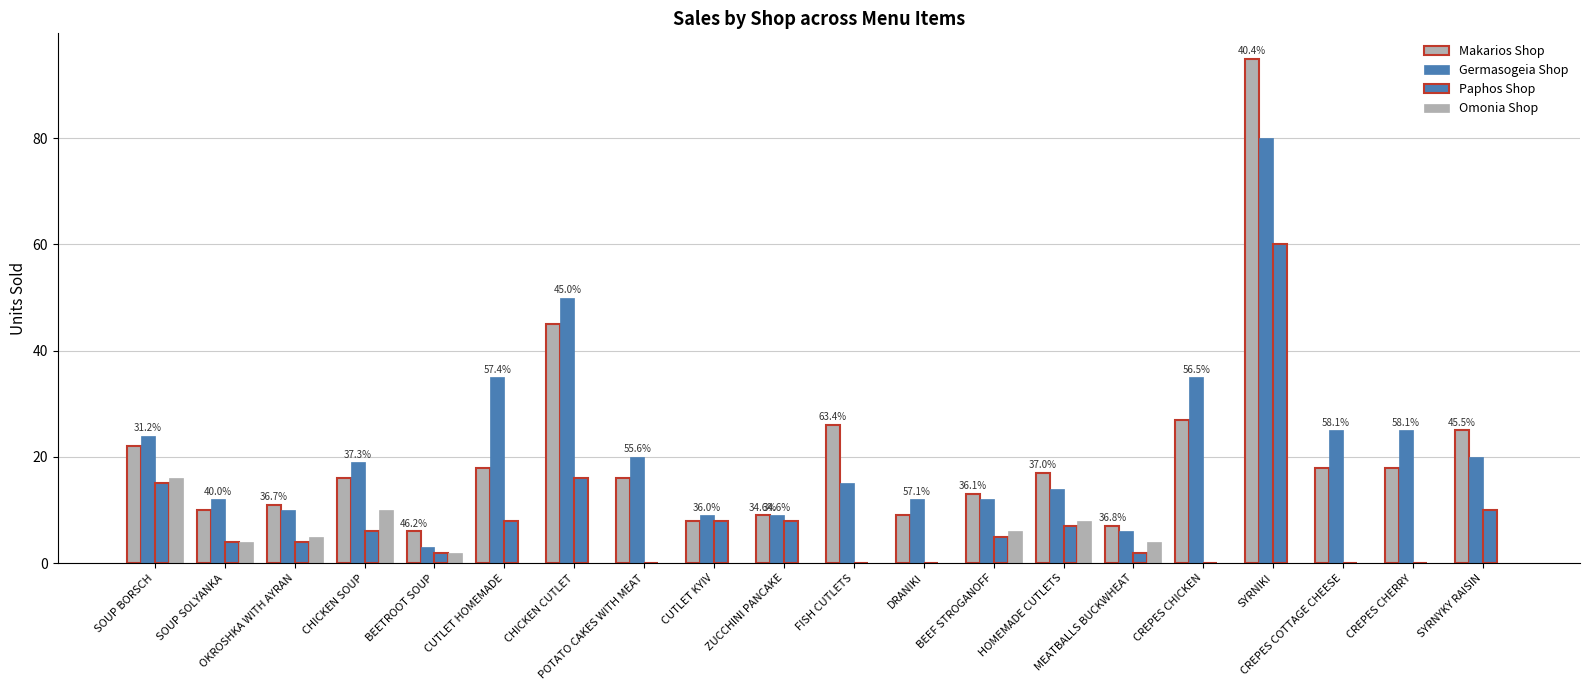

Reading left to right, extract all data points from this chart.

Makarios Shop: SOUP BORSCH=22	SOUP SOLYANKA=10	OKROSHKA WITH AYRAN=11	CHICKEN SOUP=16	BEETROOT SOUP=6	CUTLET HOMEMADE=18	CHICKEN CUTLET=45	POTATO CAKES WITH MEAT=16	CUTLET KYIV=8	ZUCCHINI PANCAKE=9	FISH CUTLETS=26	DRANIKI=9	BEEF STROGANOFF=13	HOMEMADE CUTLETS=17	MEATBALLS BUCKWHEAT=7	CREPES CHICKEN=27	SYRNIKI=95	CREPES COTTAGE CHEESE=18	CREPES CHERRY=18	SYRNYKY RAISIN=25
Germasogeia Shop: SOUP BORSCH=24	SOUP SOLYANKA=12	OKROSHKA WITH AYRAN=10	CHICKEN SOUP=19	BEETROOT SOUP=3	CUTLET HOMEMADE=35	CHICKEN CUTLET=50	POTATO CAKES WITH MEAT=20	CUTLET KYIV=9	ZUCCHINI PANCAKE=9	FISH CUTLETS=15	DRANIKI=12	BEEF STROGANOFF=12	HOMEMADE CUTLETS=14	MEATBALLS BUCKWHEAT=6	CREPES CHICKEN=35	SYRNIKI=80	CREPES COTTAGE CHEESE=25	CREPES CHERRY=25	SYRNYKY RAISIN=20
Paphos Shop: SOUP BORSCH=15	SOUP SOLYANKA=4	OKROSHKA WITH AYRAN=4	CHICKEN SOUP=6	BEETROOT SOUP=2	CUTLET HOMEMADE=8	CHICKEN CUTLET=16	POTATO CAKES WITH MEAT=0	CUTLET KYIV=8	ZUCCHINI PANCAKE=8	FISH CUTLETS=0	DRANIKI=0	BEEF STROGANOFF=5	HOMEMADE CUTLETS=7	MEATBALLS BUCKWHEAT=2	CREPES CHICKEN=0	SYRNIKI=60	CREPES COTTAGE CHEESE=0	CREPES CHERRY=0	SYRNYKY RAISIN=10
Omonia Shop: SOUP BORSCH=16	SOUP SOLYANKA=4	OKROSHKA WITH AYRAN=5	CHICKEN SOUP=10	BEETROOT SOUP=2	CUTLET HOMEMADE=0	CHICKEN CUTLET=0	POTATO CAKES WITH MEAT=0	CUTLET KYIV=0	ZUCCHINI PANCAKE=0	FISH CUTLETS=0	DRANIKI=0	BEEF STROGANOFF=6	HOMEMADE CUTLETS=8	MEATBALLS BUCKWHEAT=4	CREPES CHICKEN=0	SYRNIKI=0	CREPES COTTAGE CHEESE=0	CREPES CHERRY=0	SYRNYKY RAISIN=0